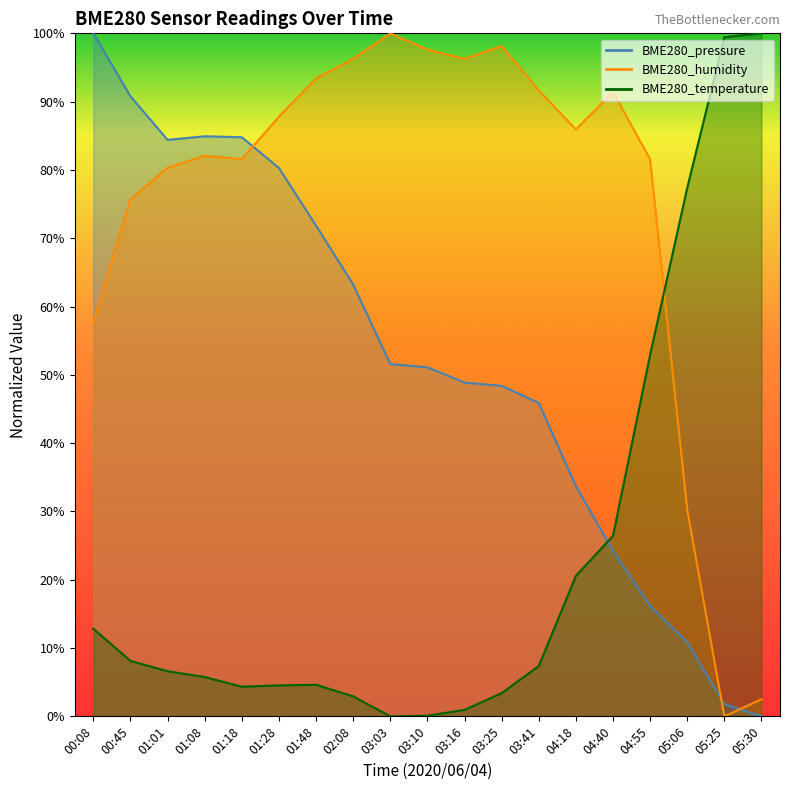

What is the difference between the BME280_pressure values at 01:01 and 03:41?

38.5